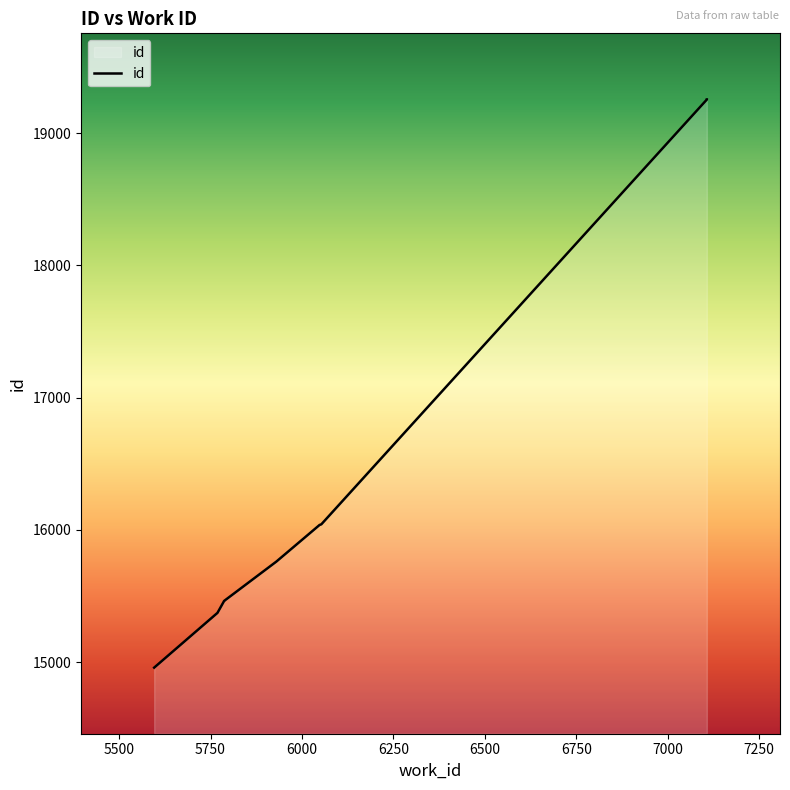

How many distinct data groups are displayed?

1